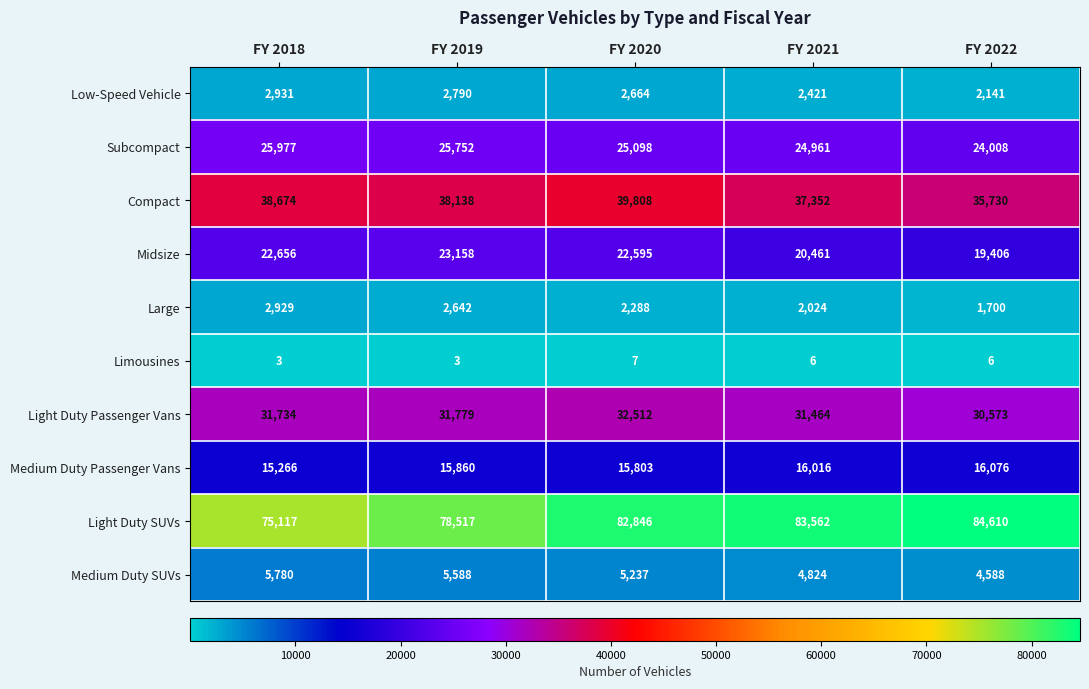

True or false: Large has a value of 1339 at FY 2021.

False